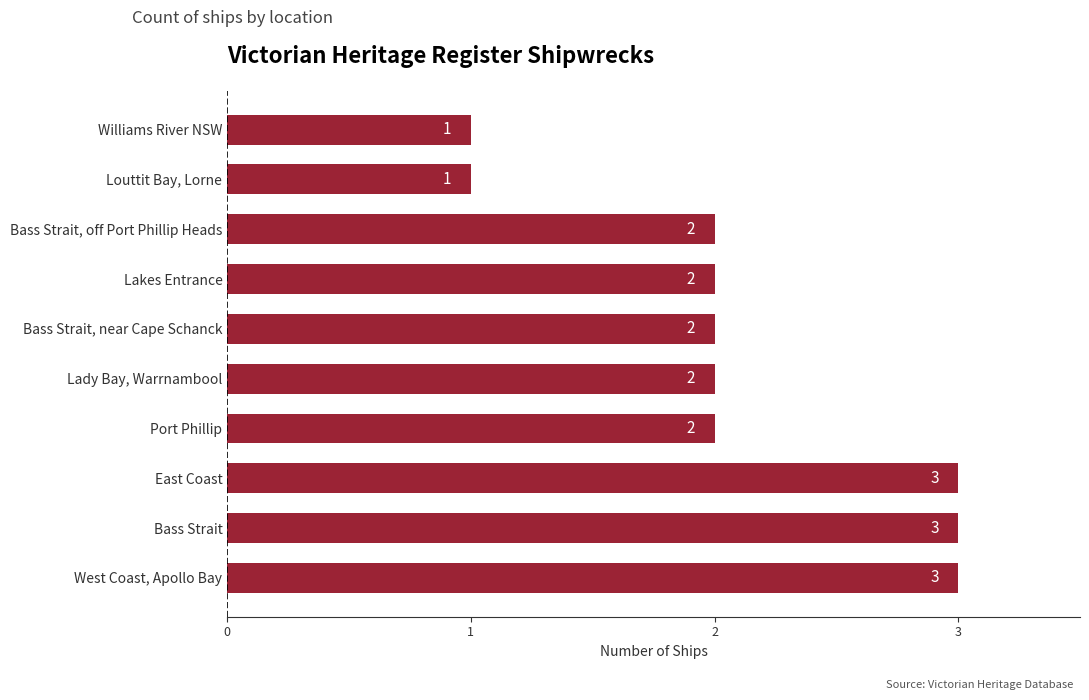

Which has a higher value, Bass Strait or Williams River NSW?

Bass Strait